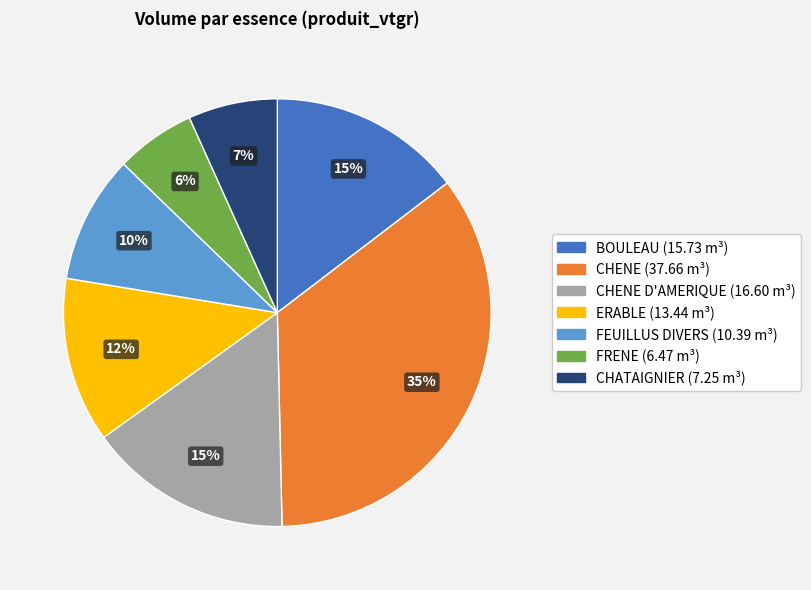

Does any single category account for the majority?

No